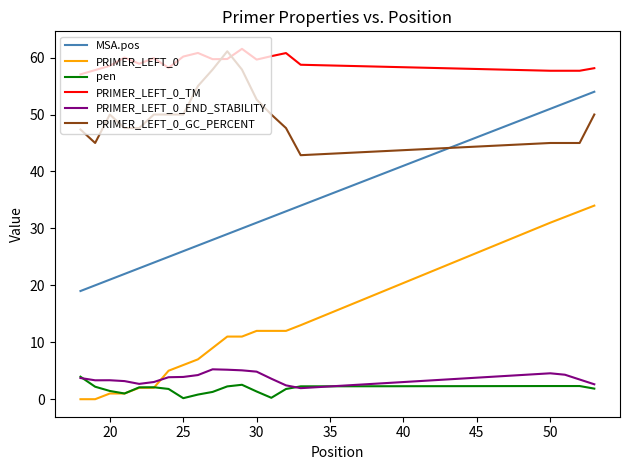

Does the chart display data point markers on the line(s)?

No